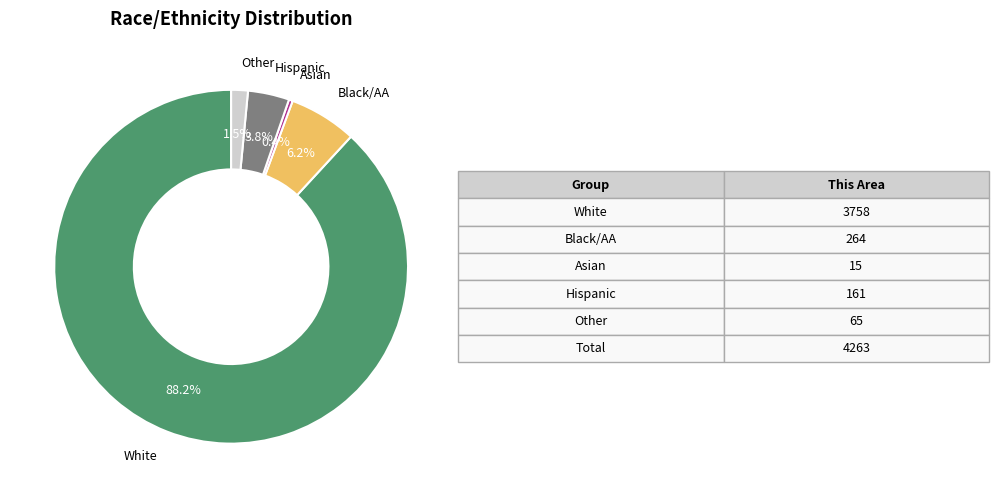

Is there a majority slice in this chart?

Yes